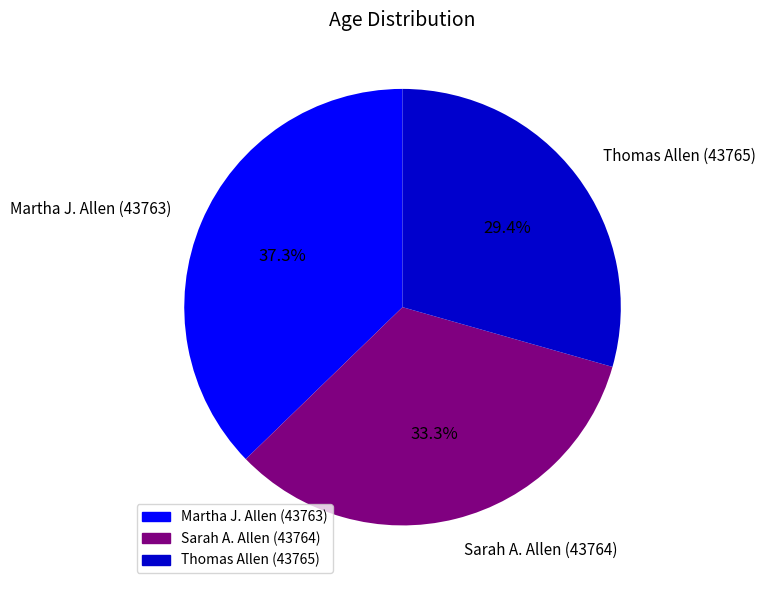

Which slice is the smallest?

Thomas Allen (43765)